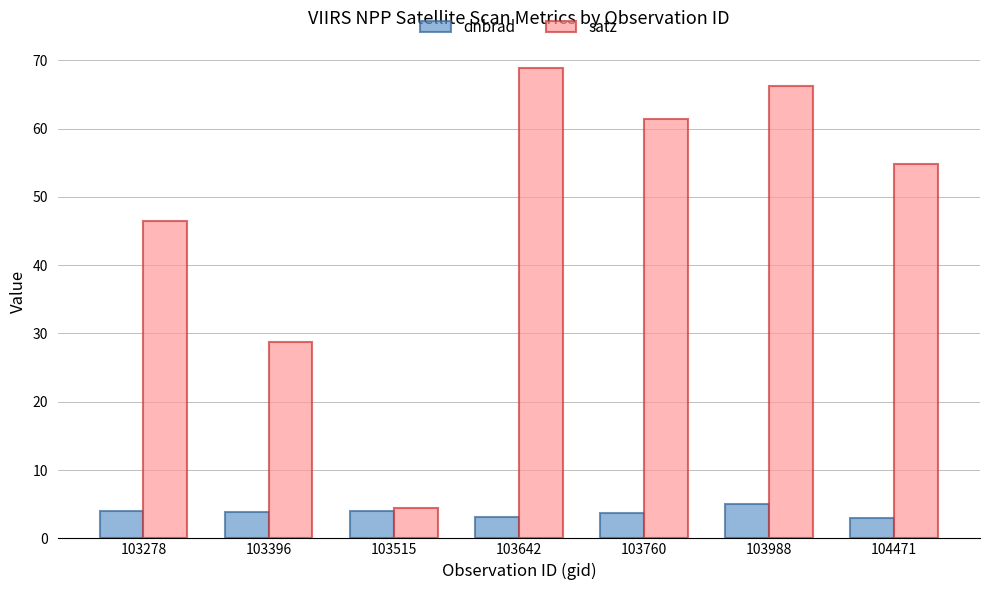

What is the total value across all series at 104471?

57.9